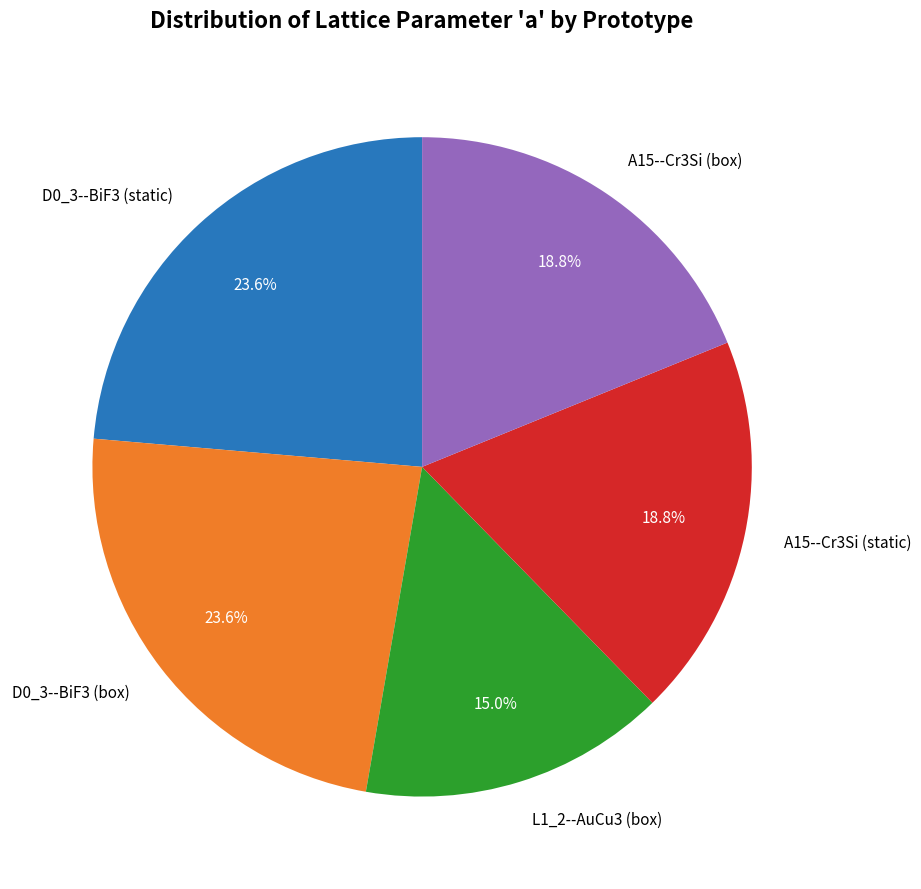

Which category has the smallest portion of the pie?

L1_2--AuCu3 (box)